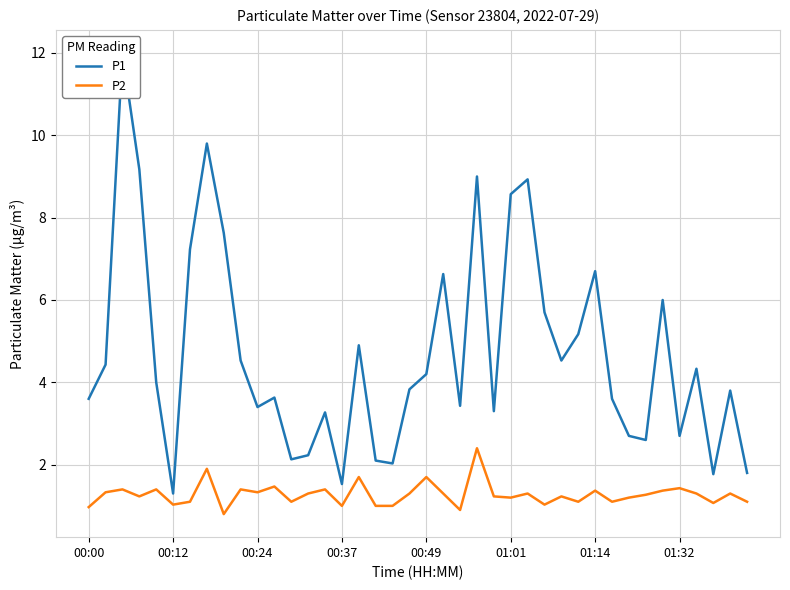

True or false: P1 and P2 intersect in this chart.

False